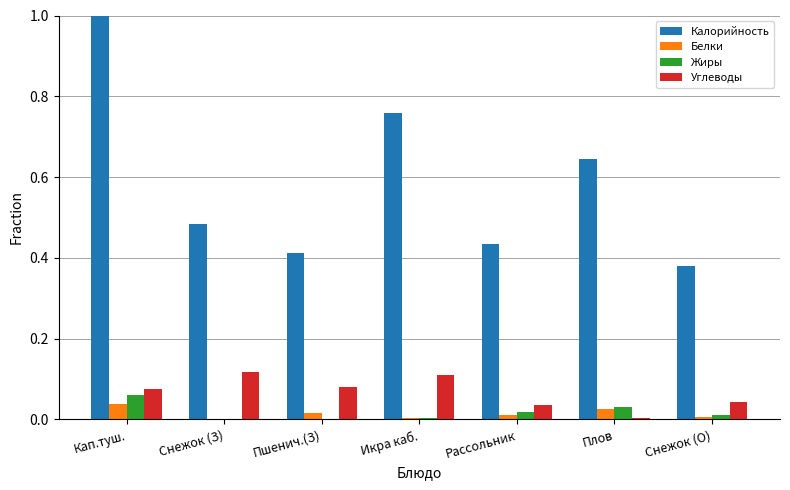

What is the greatest value displayed?

1.0